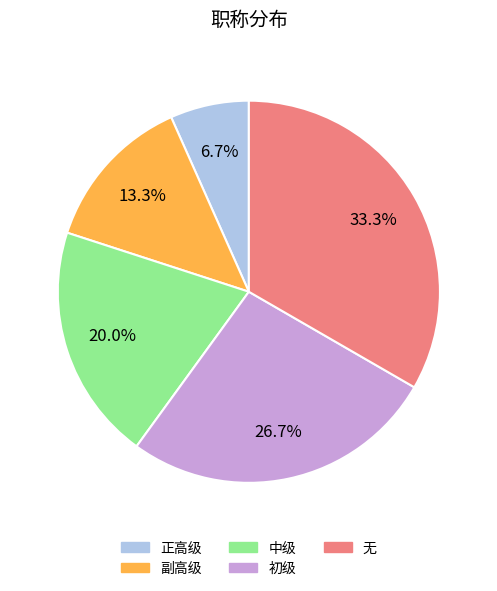

True or false: 无 accounts for 33% of the total.

True